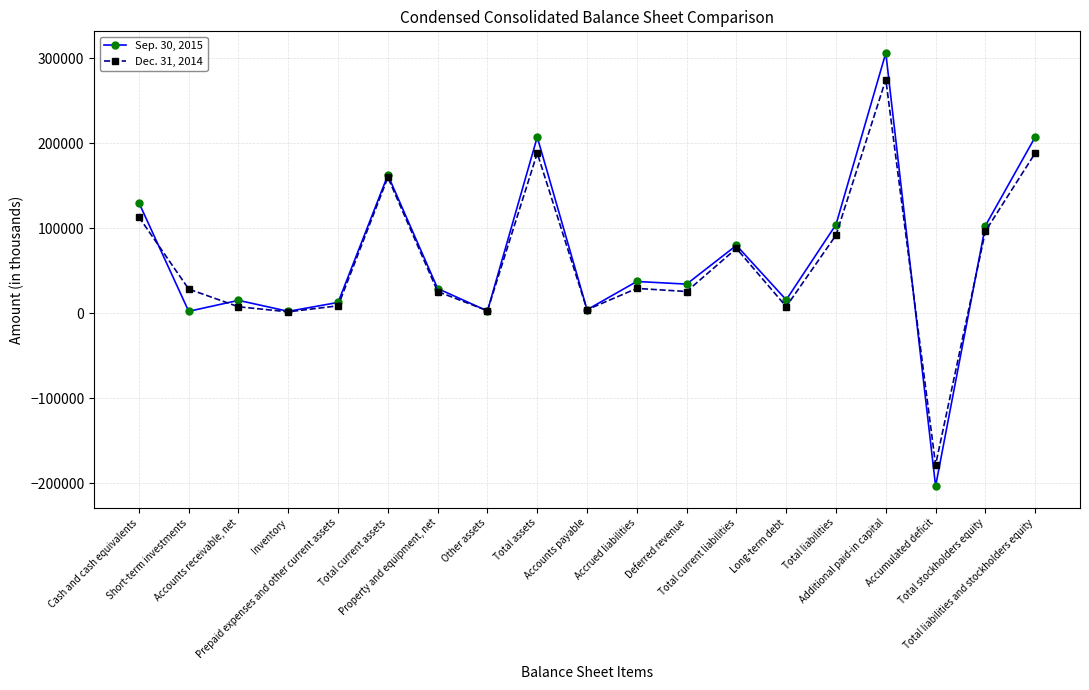

True or false: Dec. 31, 2014 has more than 2 points higher than both neighbors.

True